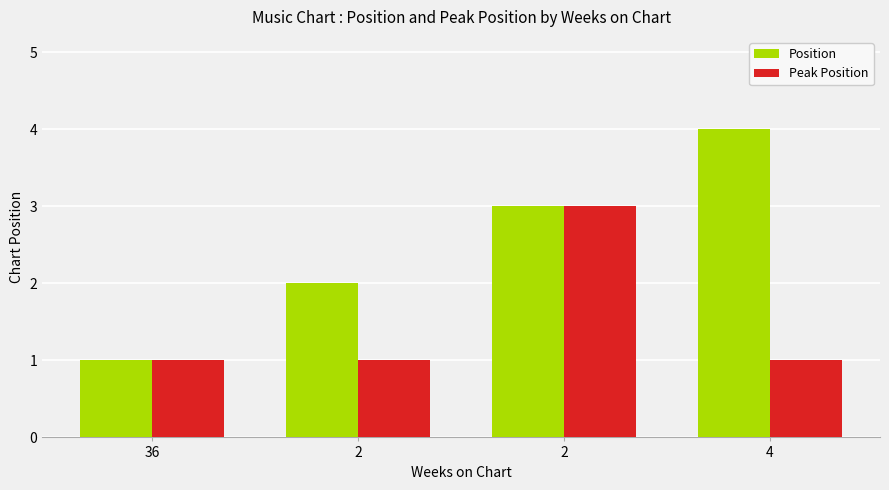

Is the value of Peak Position at 2 greater than the value of Position at 36?

No